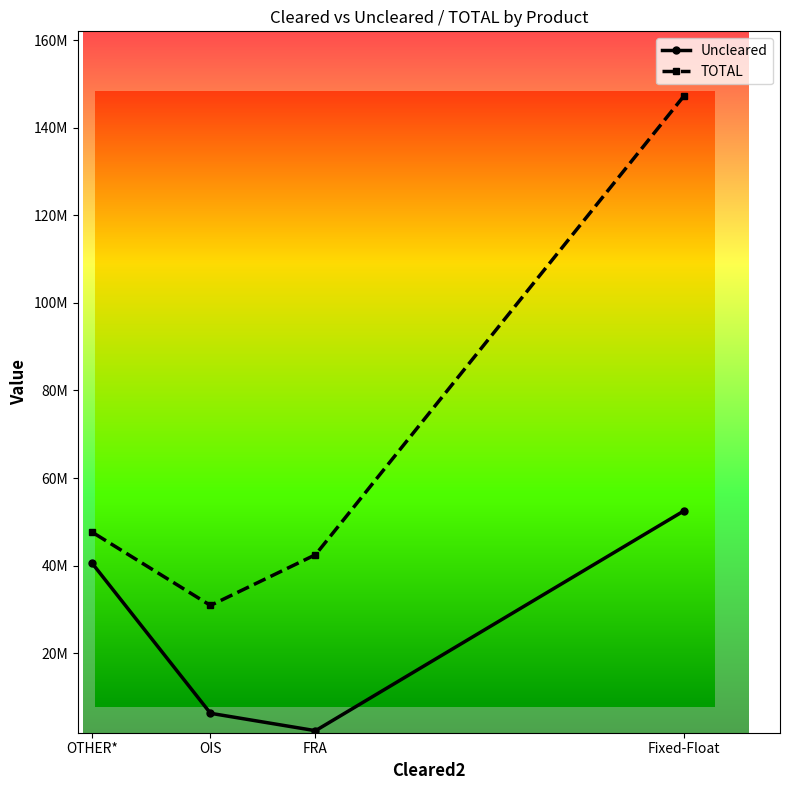

What is the minimum value shown in the chart?

2316298